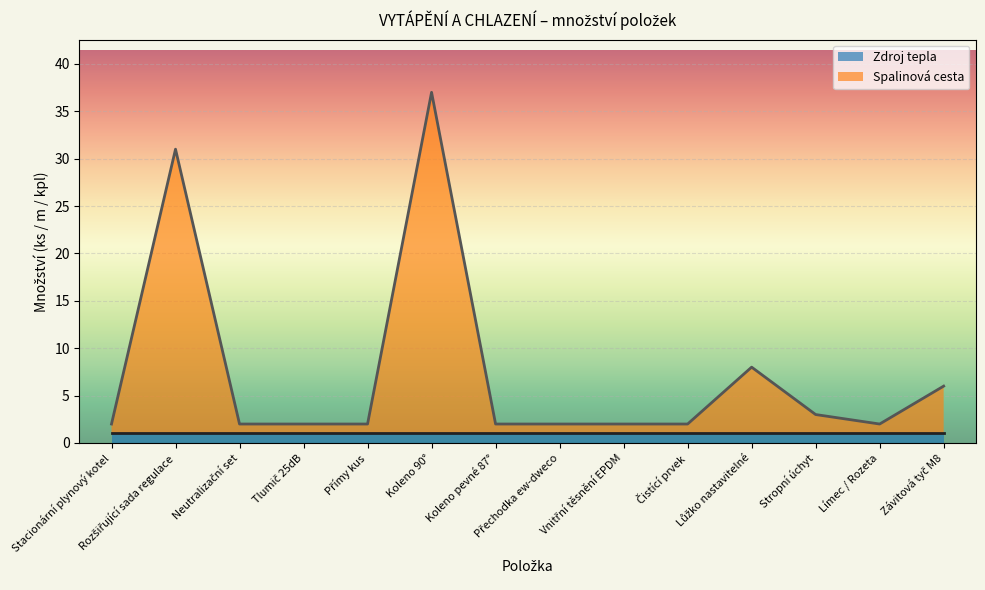

List the labels in order of value, largest first.

Koleno 90°, Rozšiřující sada regulace, Lůžko nastavitelné, Závitová tyč M8, Stropní úchyt, Stacionární plynový kotel, Neutralizační set, Tlumič 25dB, Přímy kus, Koleno pevné 87°, Přechodka ew-dweco, Vnitřní těsnění EPDM, Čistící prvek, Límec / Rozeta